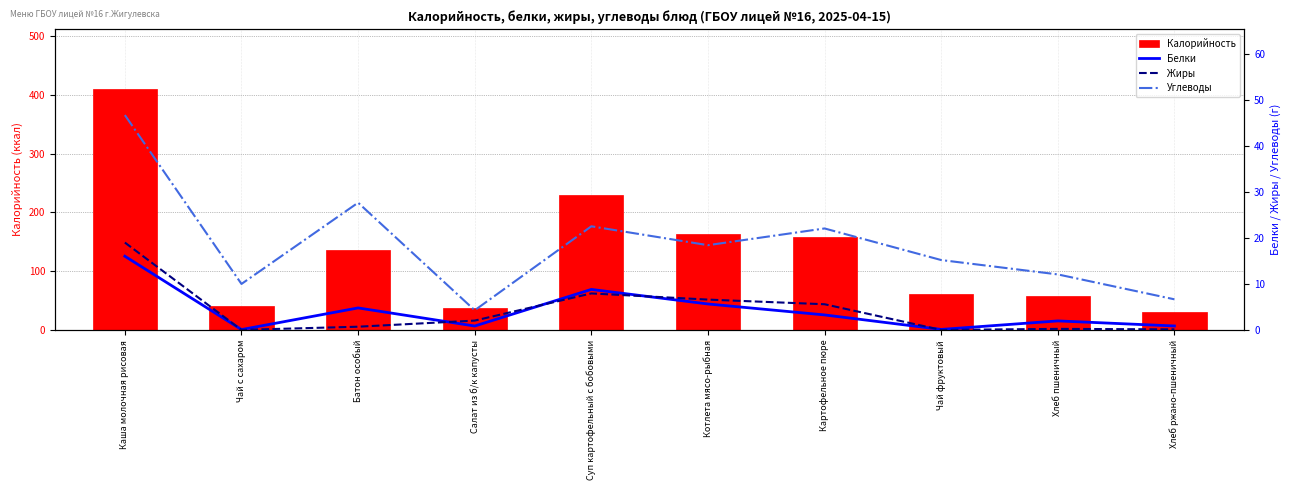

Reading left to right, what are all the values shown in this chart?

Калорийность: 409.3	40.7	136.3	37.0	230.3	163.4	157.4	62.0	58.5	31.5
Белки: 16.0	0.1	4.8	0.9	8.8	5.7	3.3	0.1	2.0	0.9
Жиры: 19.0	0.0	0.7	2.0	8.0	6.6	5.6	0.0	0.2	0.1
Углеводы: 46.7	10.0	27.7	4.3	22.5	18.4	22.1	15.2	12.1	6.7